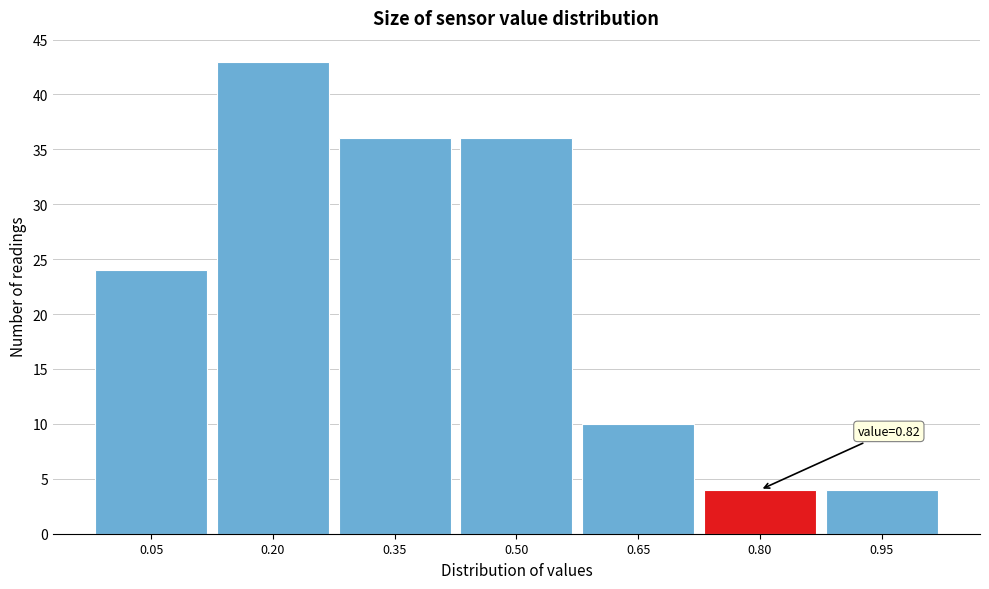

Reading left to right, what are all the values shown in this chart?

0.05=24	0.20=43	0.35=36	0.50=36	0.65=10	0.80=4	0.95=4